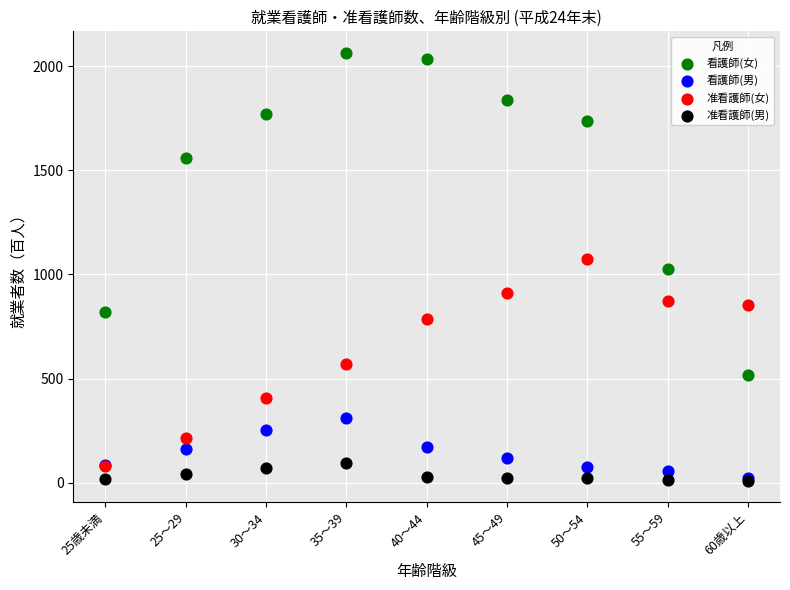

Which series has the widest spread of Y values?

看護師(女)